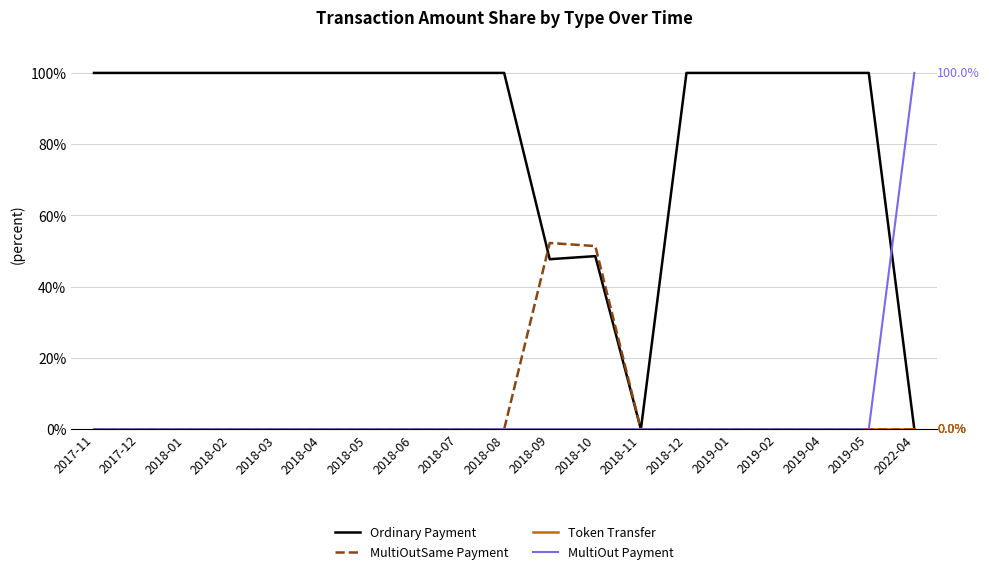

What is the difference between the second highest and second lowest values in the MultiOutSame Payment series?

51.4